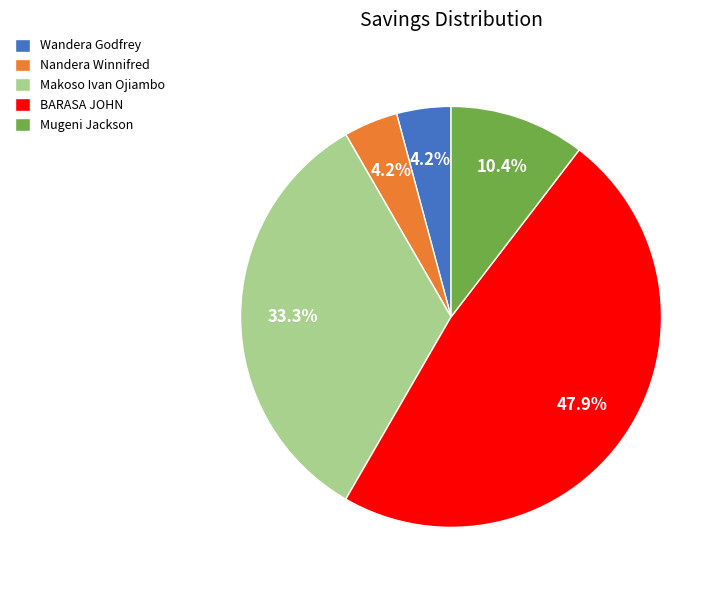

Is there a majority slice in this chart?

No